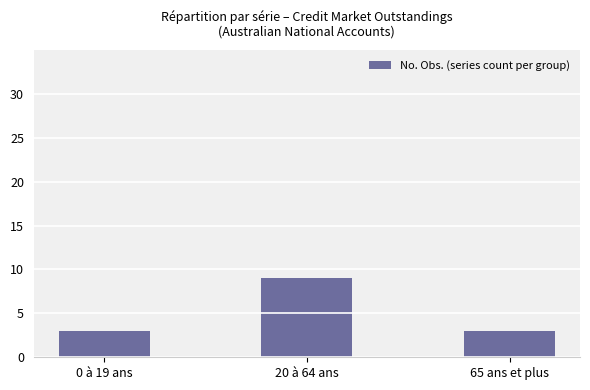

Reading right to left, list all the values displayed in this chart.

3	9	3